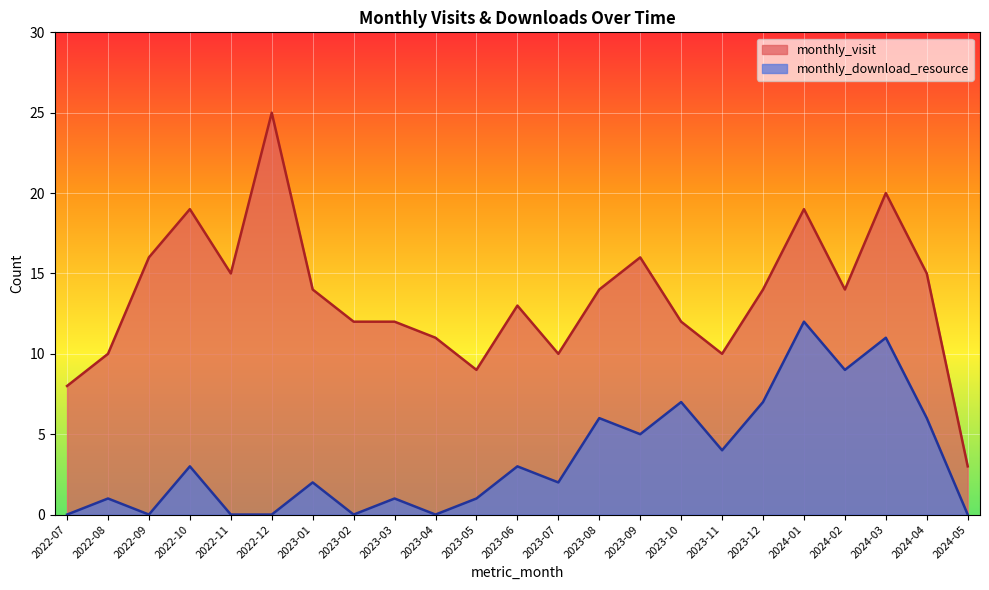

Rank the series at 2023-05 from lowest to highest value.

monthly_download_resource, monthly_visit